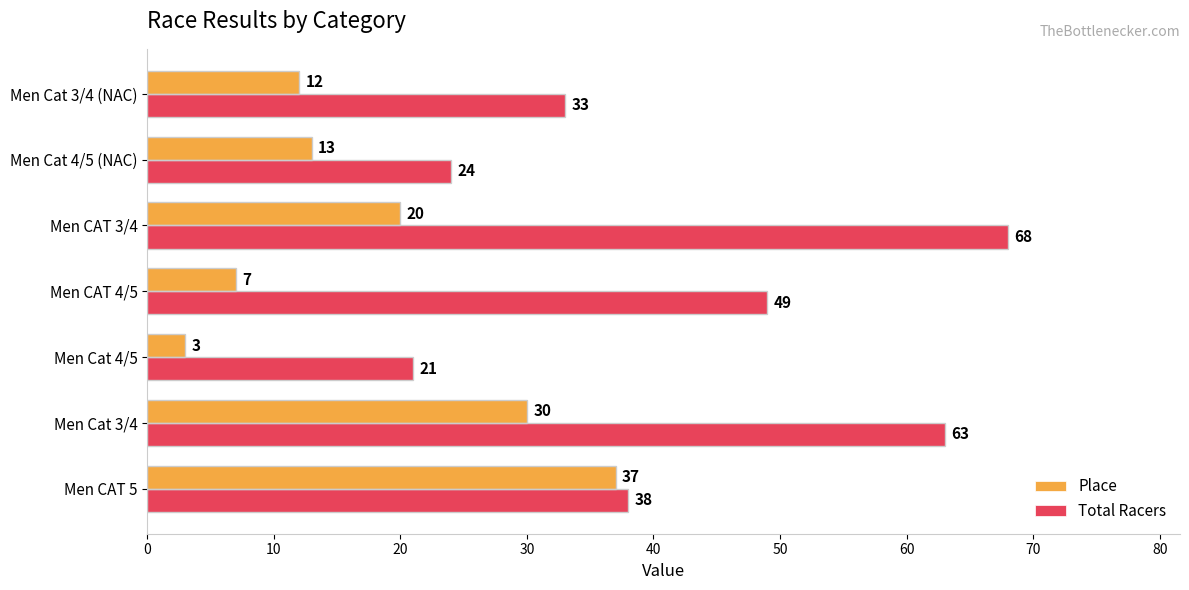

Which category has the highest value across all series?

Men CAT 3/4